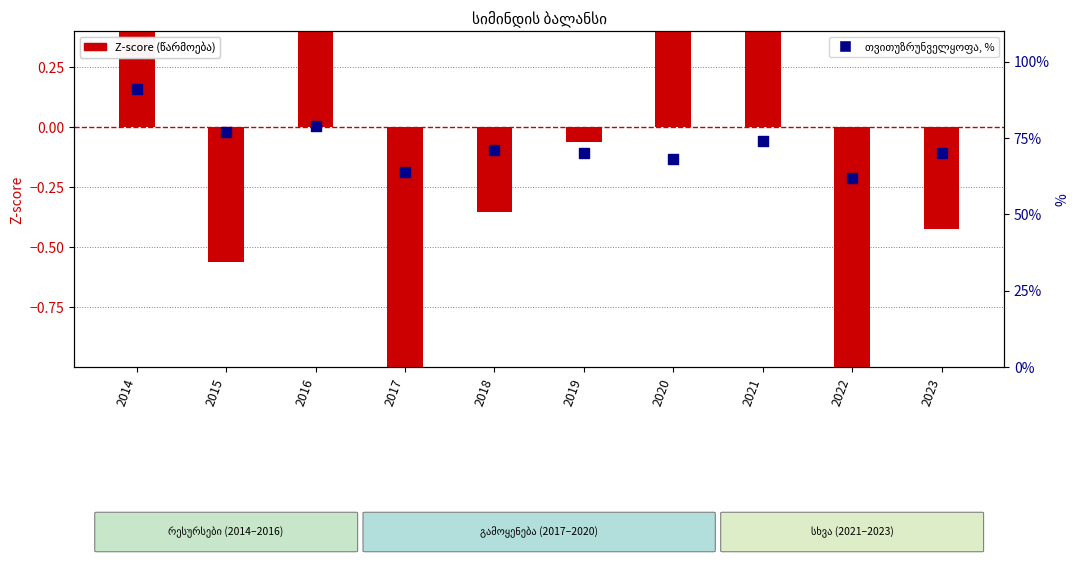

Which series has the largest total across all categories?

თვითუზრუნველყოფა, %